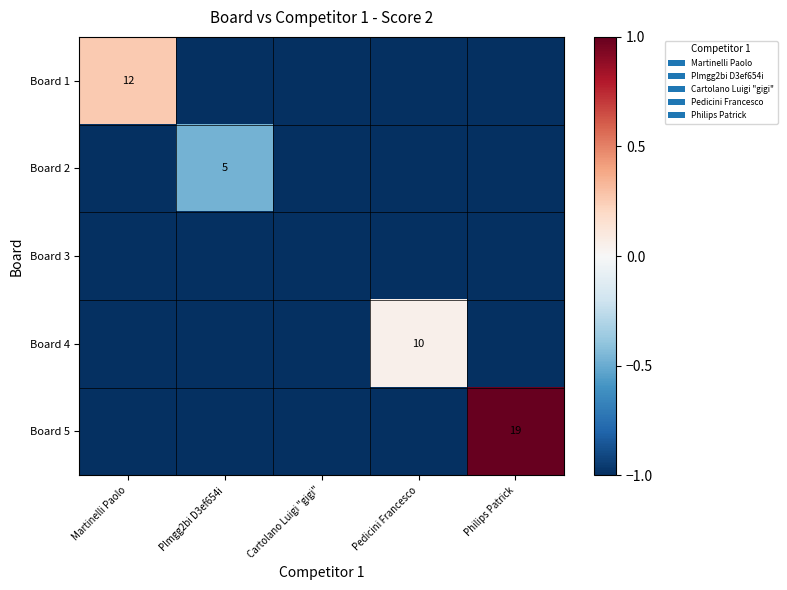

At which label does Board 4 reach its minimum?

Martinelli Paolo